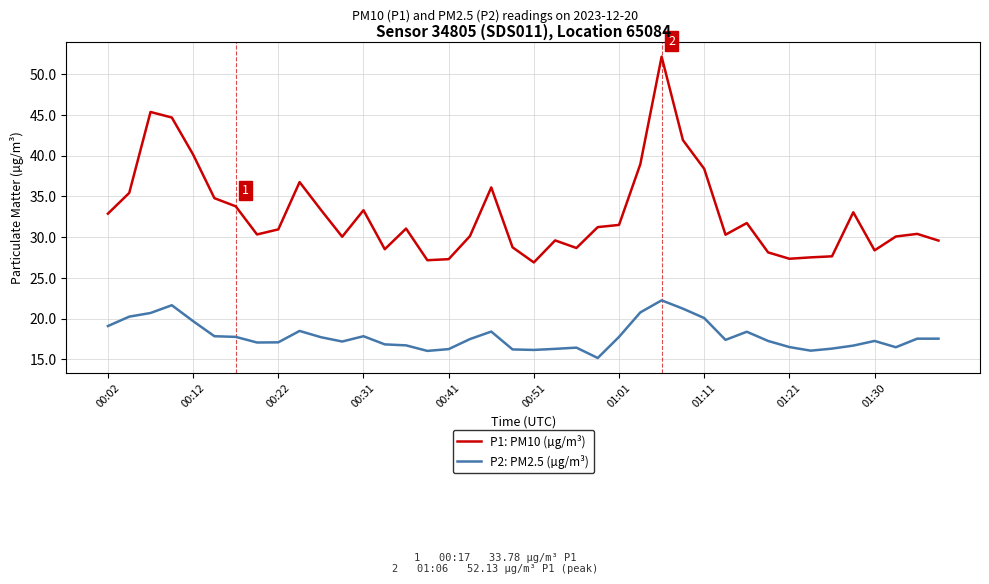

True or false: P1: PM10 (µg/m³) and P2: PM2.5 (µg/m³) cross at least once.

False